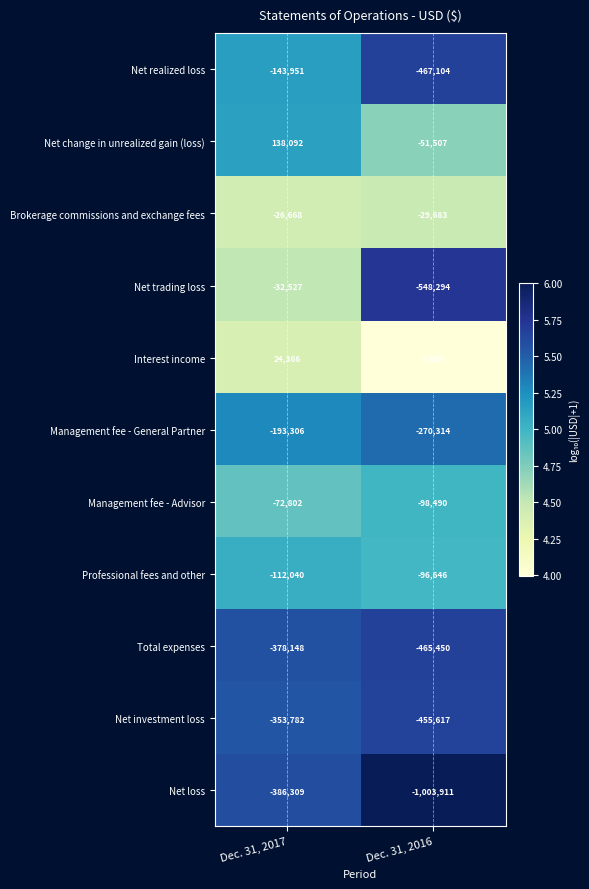

At which category is the sum across all series the highest?

Dec. 31, 2017